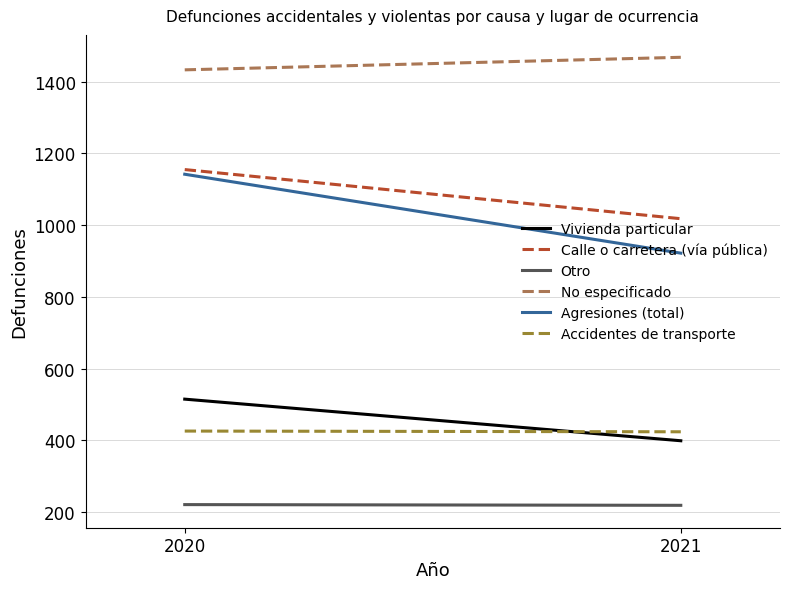

Read the Vivienda particular value at 2021, to the nearest 5.

400